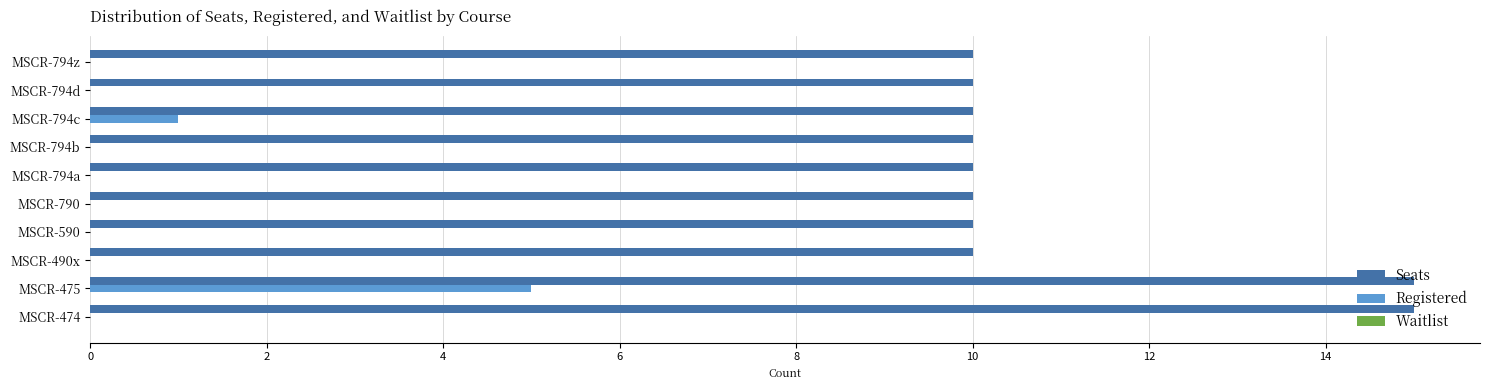

At which category is the sum across all series the highest?

MSCR-475